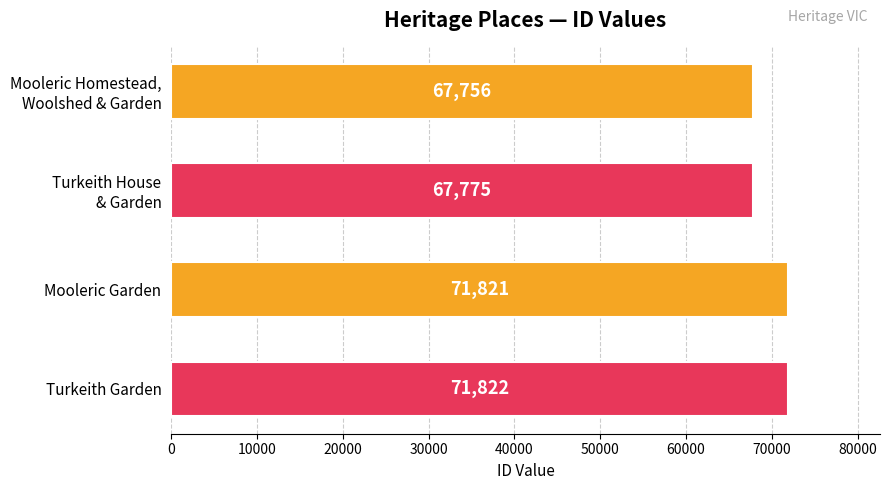

Count the number of categories in the chart.

4